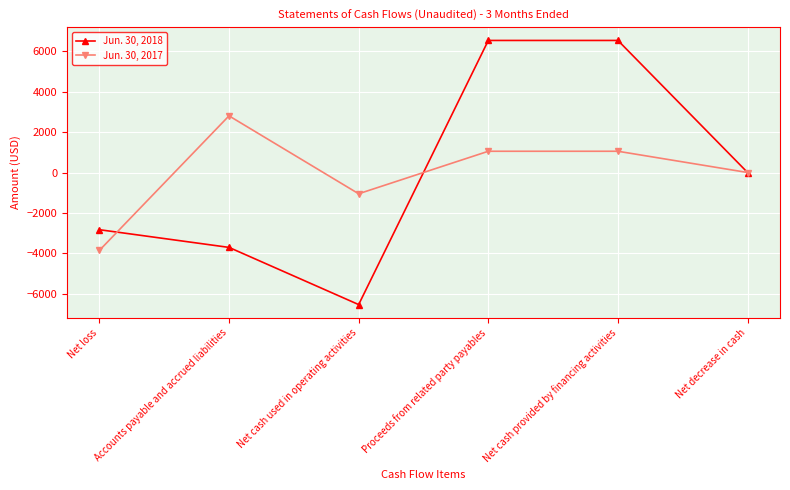

What is the label of the 6th point from the left?

Net decrease in cash